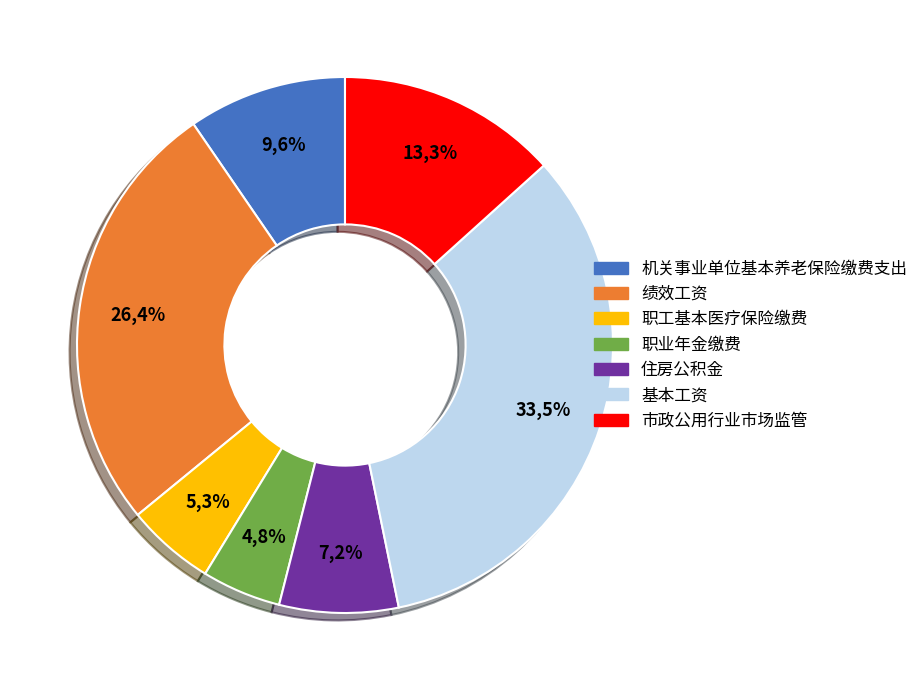

Does 机关事业单位基本养老保险缴费支出 represent more than half of the total?

No